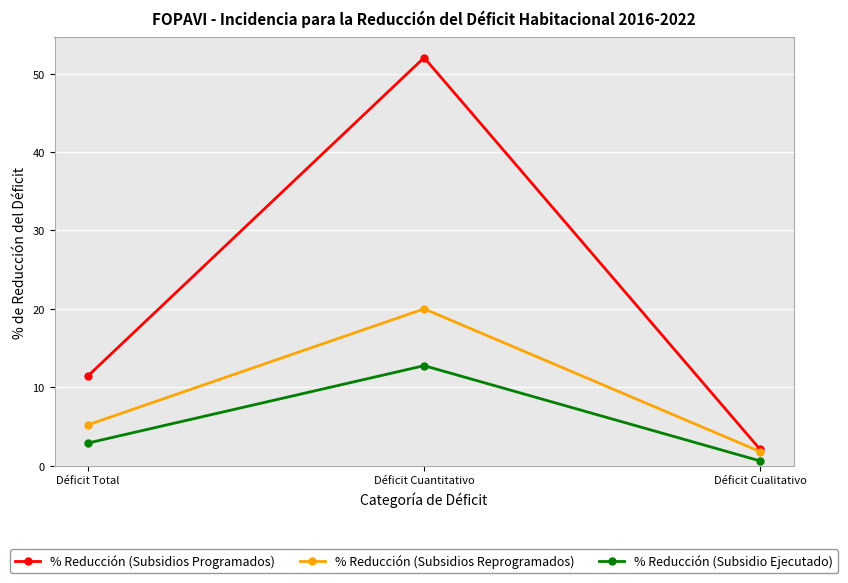

What is the difference between the % Reducción (Subsidios Programados) values at Déficit Cualitativo and Déficit Total?

9.4